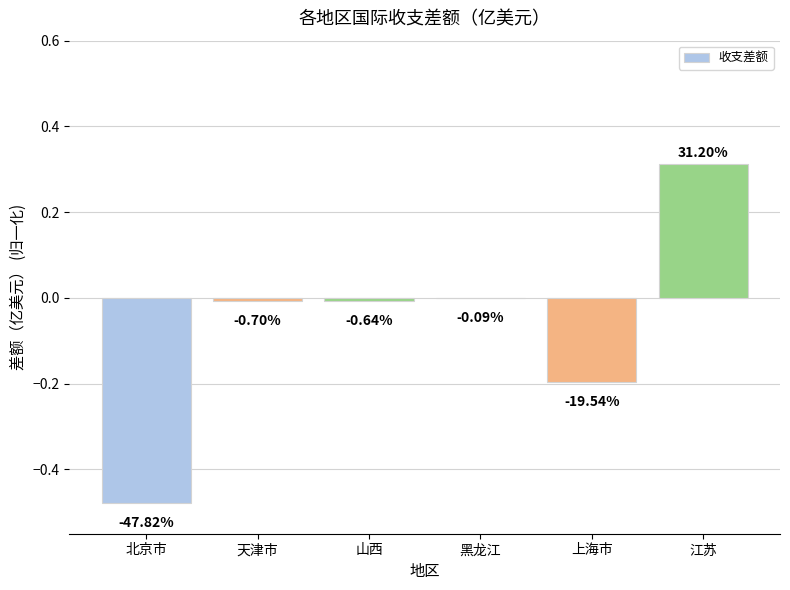

List the labels in order of value, smallest first.

北京市, 上海市, 天津市, 山西, 黑龙江, 江苏